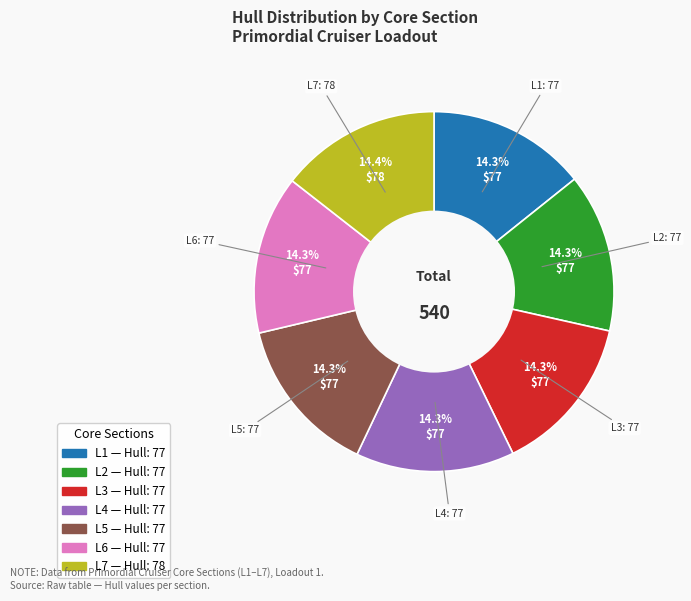

What is the ratio of the value at L5 to the value at L6?

1.0